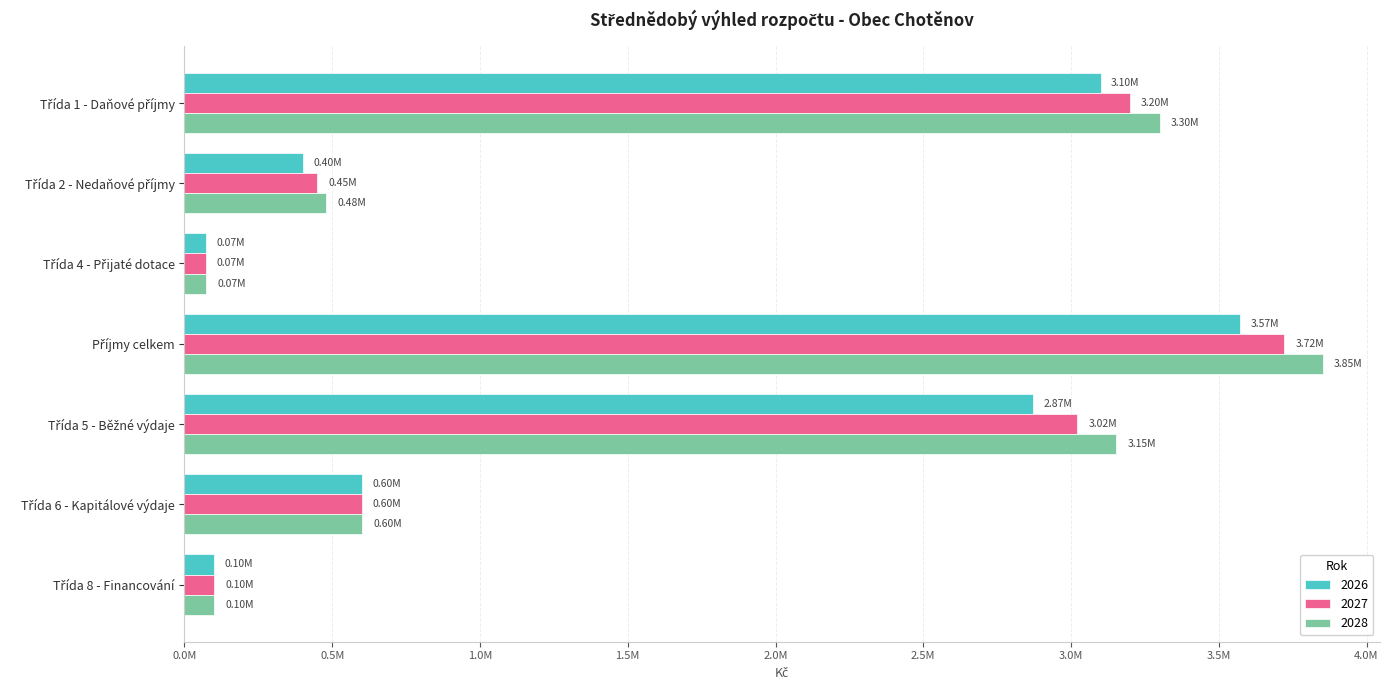

What is the difference between the 2028 values at Příjmy celkem and Třída 1 - Daňové příjmy?

551800